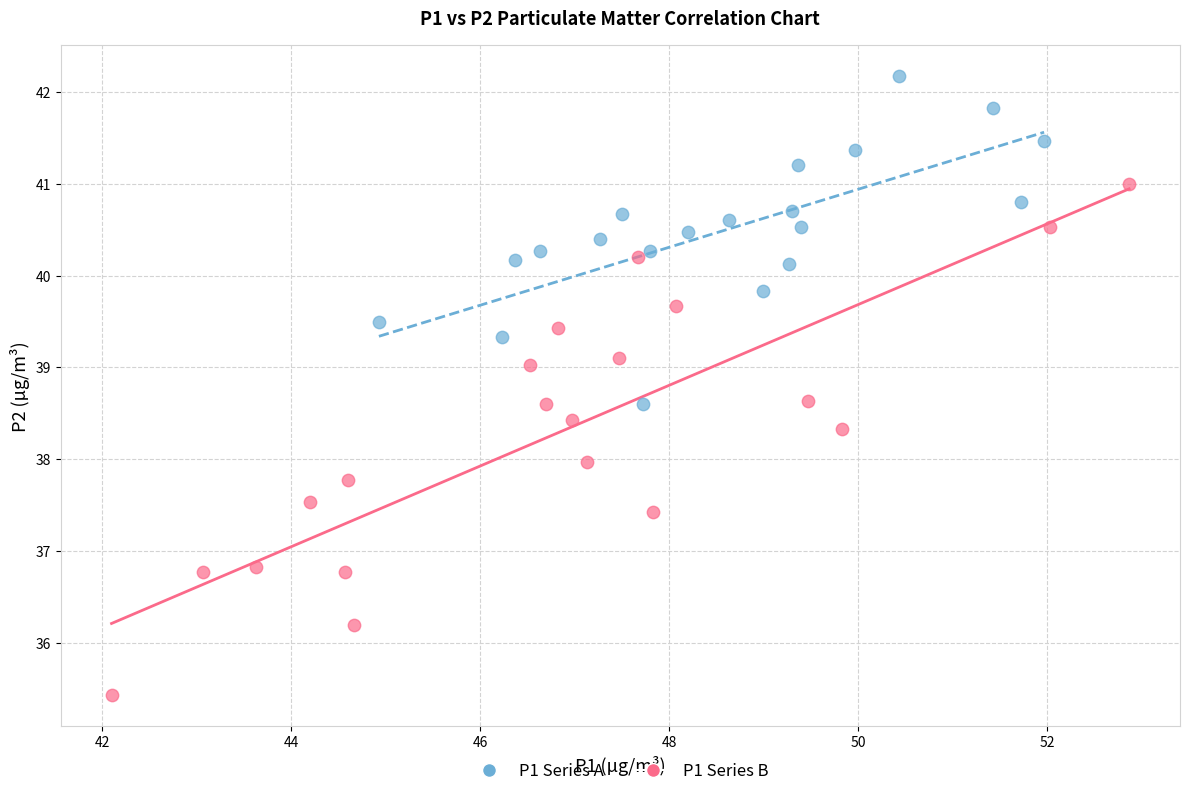

Which series contains the highest Y value?

P1 Series A